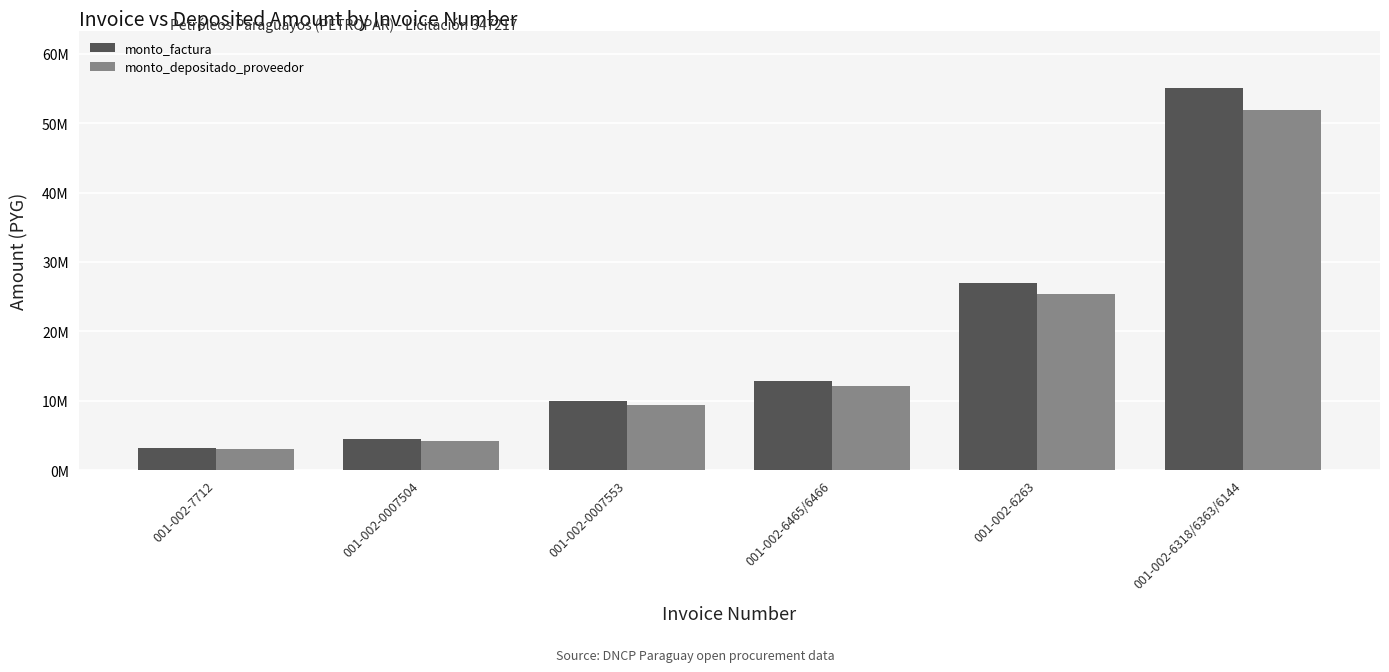

Reading left to right, transcribe all the data shown in this chart.

monto_factura: 001-002-7712=3243750	001-002-0007504=4433125	001-002-0007553=9878125	001-002-6465/6466=12895000	001-002-6263=27000000	001-002-6318/6363/6144=55082500
monto_depositado_proveedor: 001-002-7712=3055376	001-002-0007504=4175682	001-002-0007553=9304476	001-002-6465/6466=12146152	001-002-6263=25432036	001-002-6318/6363/6144=51883708